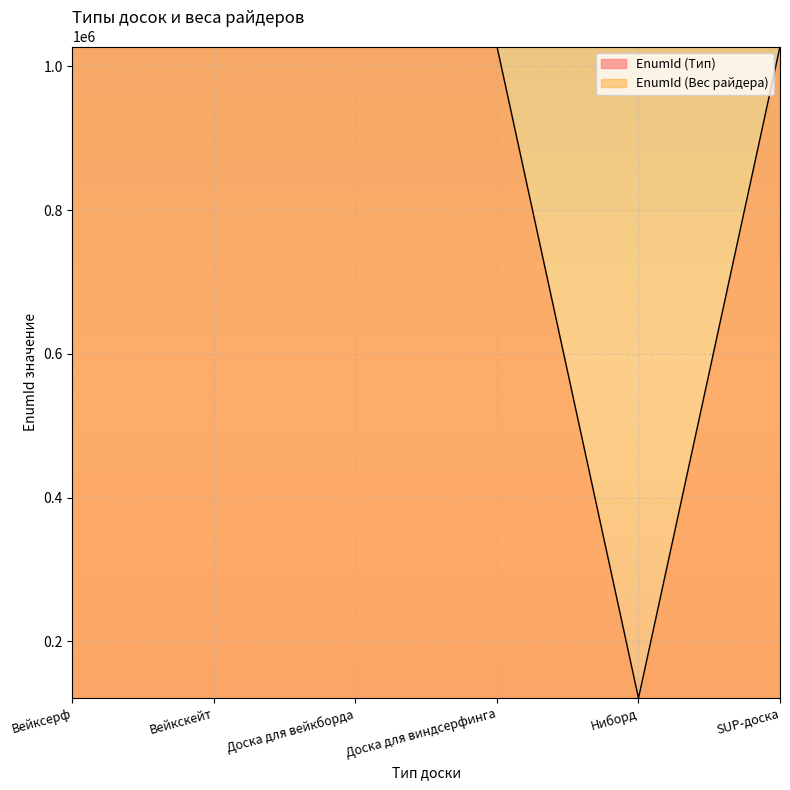

What is the total value across all series at Доска для виндсерфинга?

2055475